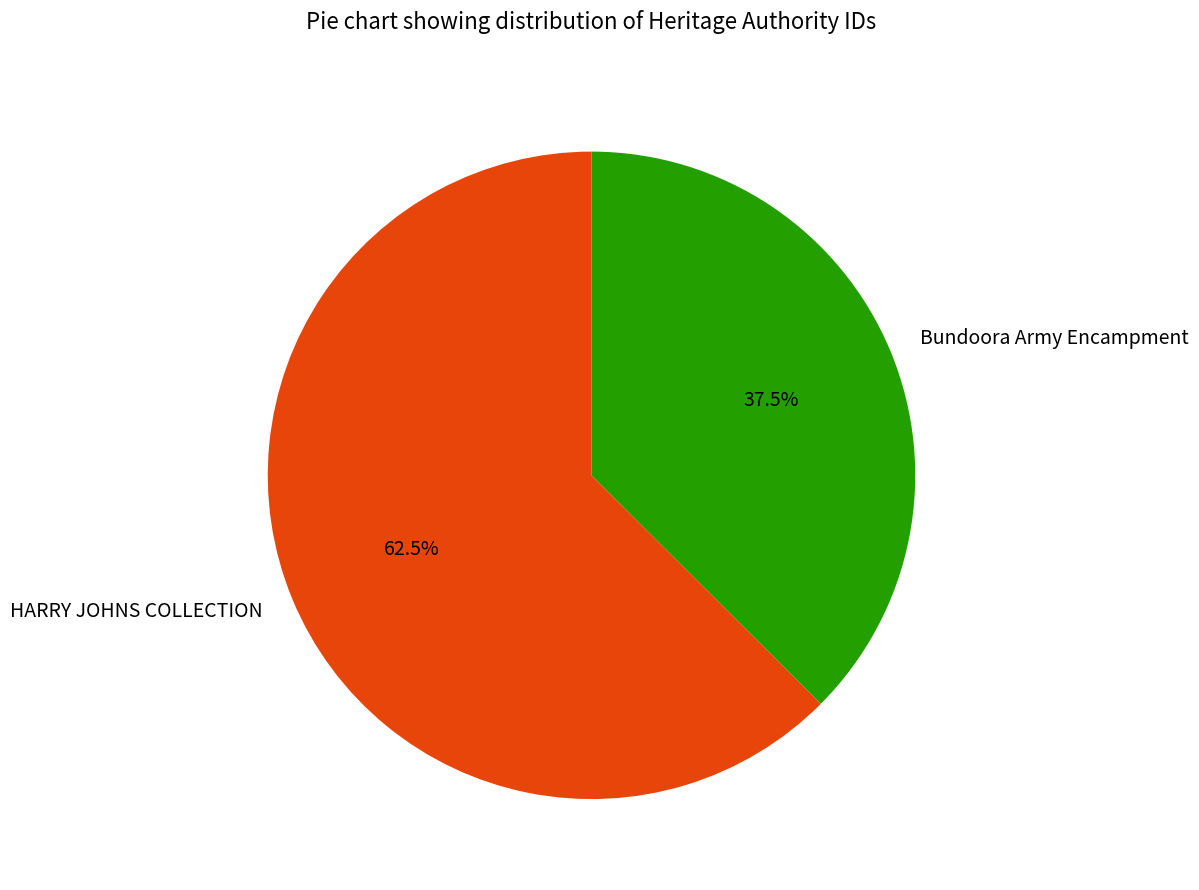

Does HARRY JOHNS COLLECTION account for over 50% of the chart?

Yes